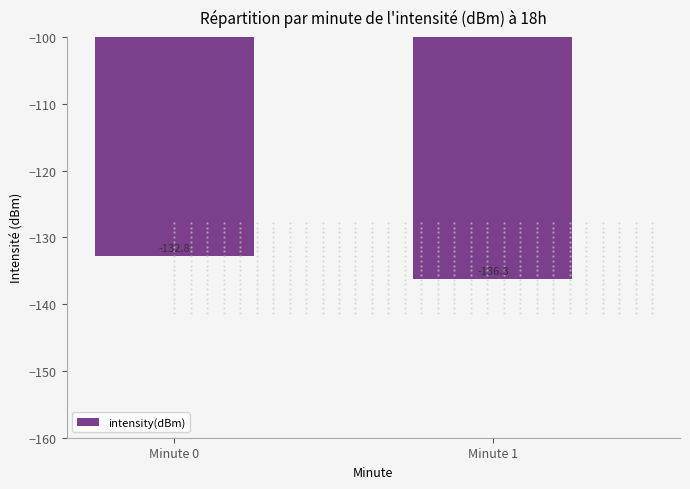

How many data points does each series have?

2